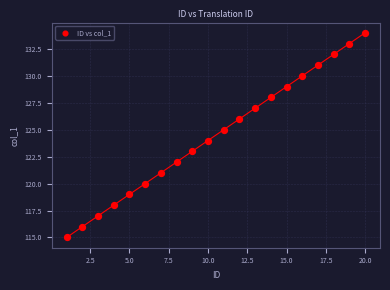

What is the range of Y values (max minus min)?

19